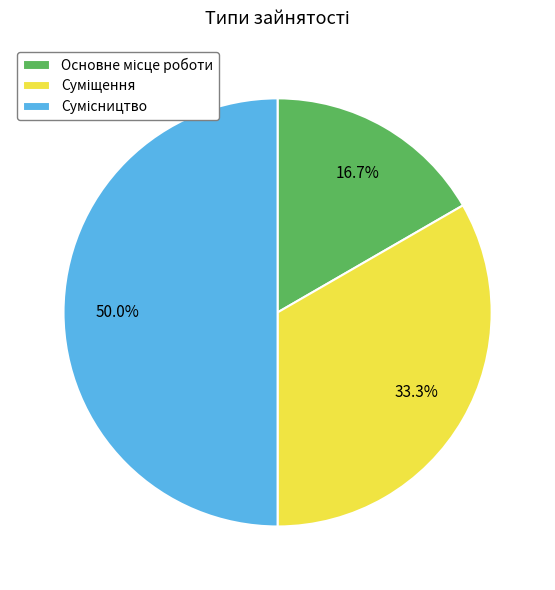

What is the change in value from Основне місце роботи to Суміщення?

+1